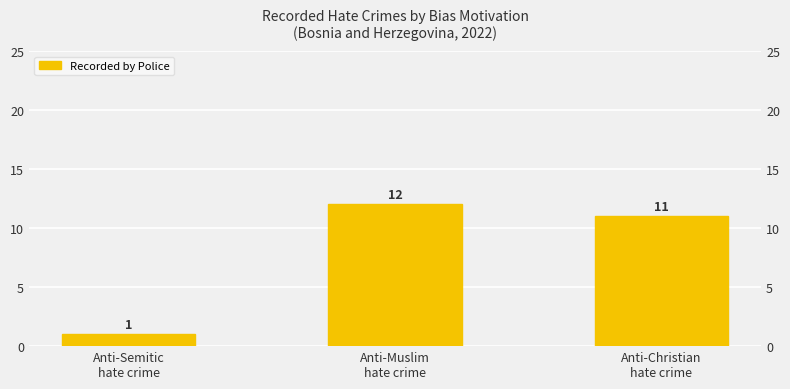

Which label corresponds to the largest value in the chart?

Anti-Muslim
hate crime